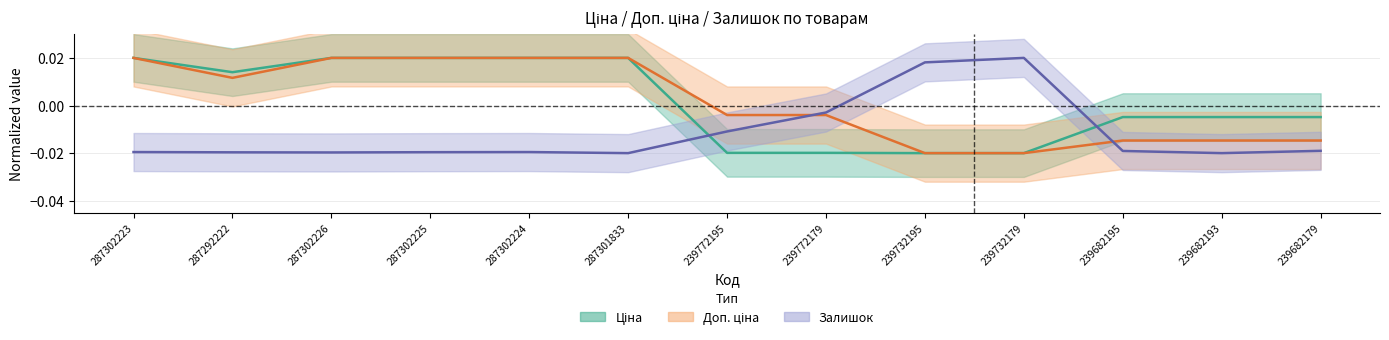

Reading left to right, what are all the values shown in this chart?

Ціна: 287302223=0.0	287292222=0.0	287302226=0.0	287302225=0.0	287302224=0.0	287301833=0.0	239772195=-0.0	239772179=-0.0	239732195=-0.0	239732179=-0.0	239682195=-0.0	239682193=-0.0	239682179=-0.0
Доп. ціна: 287302223=0.0	287292222=0.0	287302226=0.0	287302225=0.0	287302224=0.0	287301833=0.0	239772195=-0.0	239772179=-0.0	239732195=-0.0	239732179=-0.0	239682195=-0.0	239682193=-0.0	239682179=-0.0
Залишок: 287302223=-0.0	287292222=-0.0	287302226=-0.0	287302225=-0.0	287302224=-0.0	287301833=-0.0	239772195=-0.0	239772179=-0.0	239732195=0.0	239732179=0.0	239682195=-0.0	239682193=-0.0	239682179=-0.0